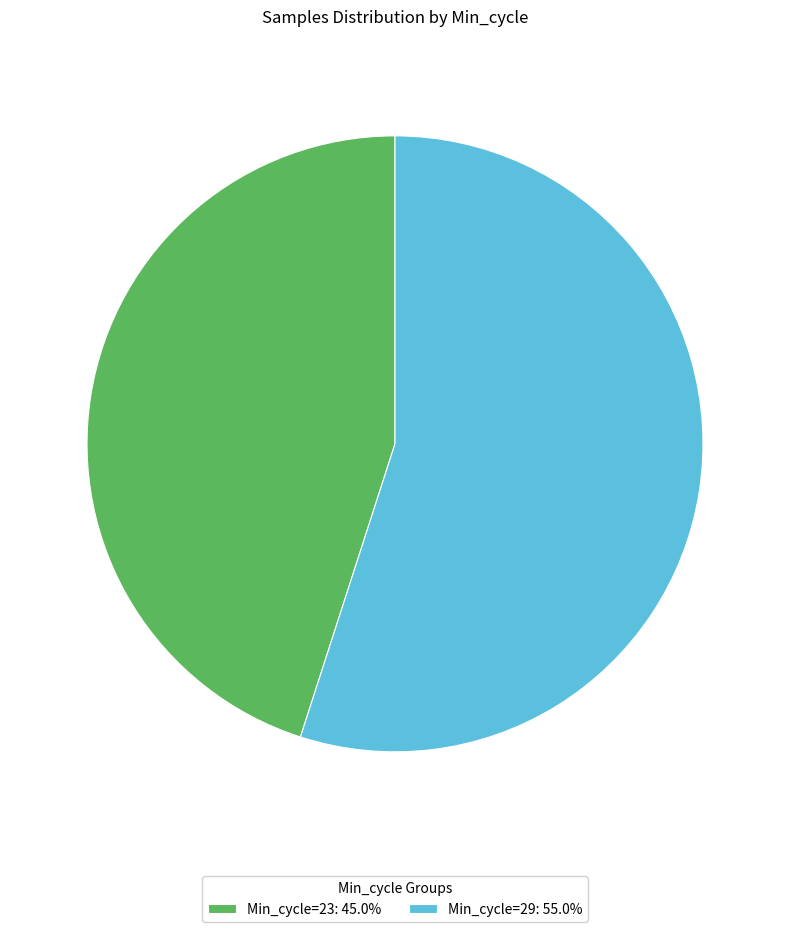

Approximately how many times larger is the value at Min_cycle=23: 45.0% compared to Min_cycle=29: 55.0%?

0.8